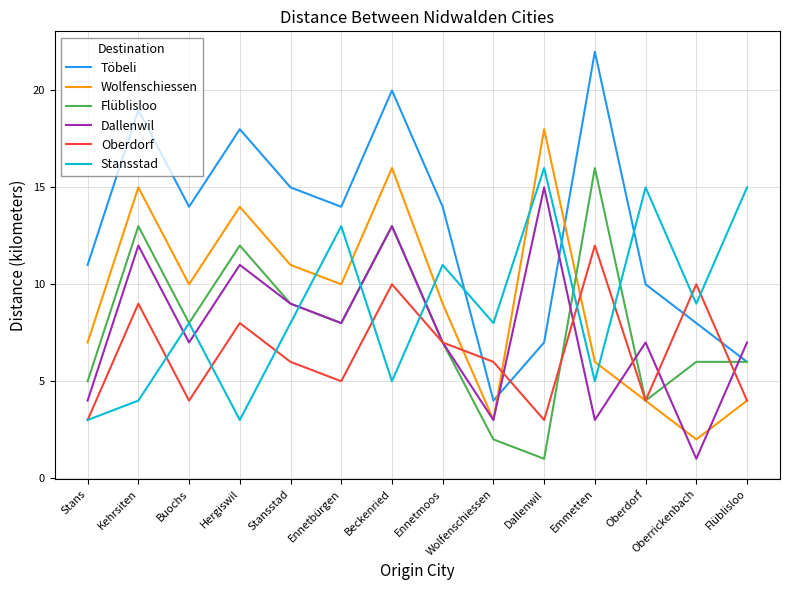

Reading right to left, what are all the values shown in this chart?

Töbeli: Flüblisloo=6	Oberrickenbach=8	Oberdorf=10	Emmetten=22	Dallenwil=7	Wolfenschiessen=4	Ennetmoos=14	Beckenried=20	Ennetbürgen=14	Stansstad=15	Hergiswil=18	Buochs=14	Kehrsiten=19	Stans=11
Wolfenschiessen: Flüblisloo=4	Oberrickenbach=2	Oberdorf=4	Emmetten=6	Dallenwil=18	Wolfenschiessen=3	Ennetmoos=9	Beckenried=16	Ennetbürgen=10	Stansstad=11	Hergiswil=14	Buochs=10	Kehrsiten=15	Stans=7
Flüblisloo: Flüblisloo=6	Oberrickenbach=6	Oberdorf=4	Emmetten=16	Dallenwil=1	Wolfenschiessen=2	Ennetmoos=7	Beckenried=13	Ennetbürgen=8	Stansstad=9	Hergiswil=12	Buochs=8	Kehrsiten=13	Stans=5
Dallenwil: Flüblisloo=7	Oberrickenbach=1	Oberdorf=7	Emmetten=3	Dallenwil=15	Wolfenschiessen=3	Ennetmoos=7	Beckenried=13	Ennetbürgen=8	Stansstad=9	Hergiswil=11	Buochs=7	Kehrsiten=12	Stans=4
Oberdorf: Flüblisloo=4	Oberrickenbach=10	Oberdorf=4	Emmetten=12	Dallenwil=3	Wolfenschiessen=6	Ennetmoos=7	Beckenried=10	Ennetbürgen=5	Stansstad=6	Hergiswil=8	Buochs=4	Kehrsiten=9	Stans=3
Stansstad: Flüblisloo=15	Oberrickenbach=9	Oberdorf=15	Emmetten=5	Dallenwil=16	Wolfenschiessen=8	Ennetmoos=11	Beckenried=5	Ennetbürgen=13	Stansstad=8	Hergiswil=3	Buochs=8	Kehrsiten=4	Stans=3